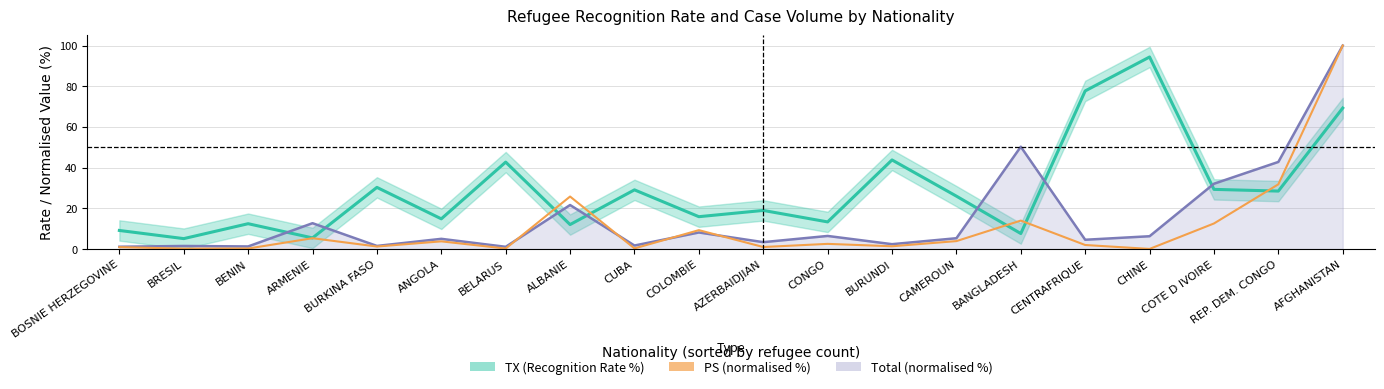

Read the PS (normalised %) value at CUBA.

0.3